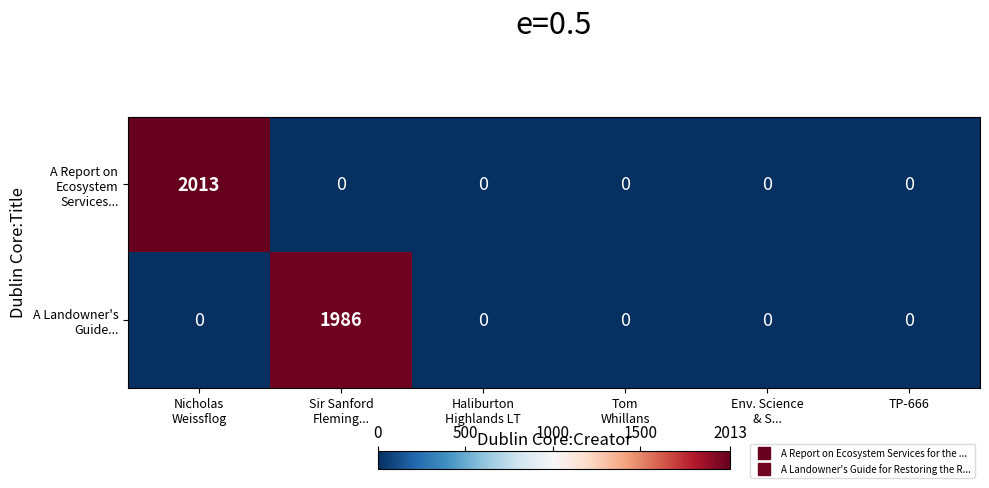

How many distinct data groups are displayed?

2